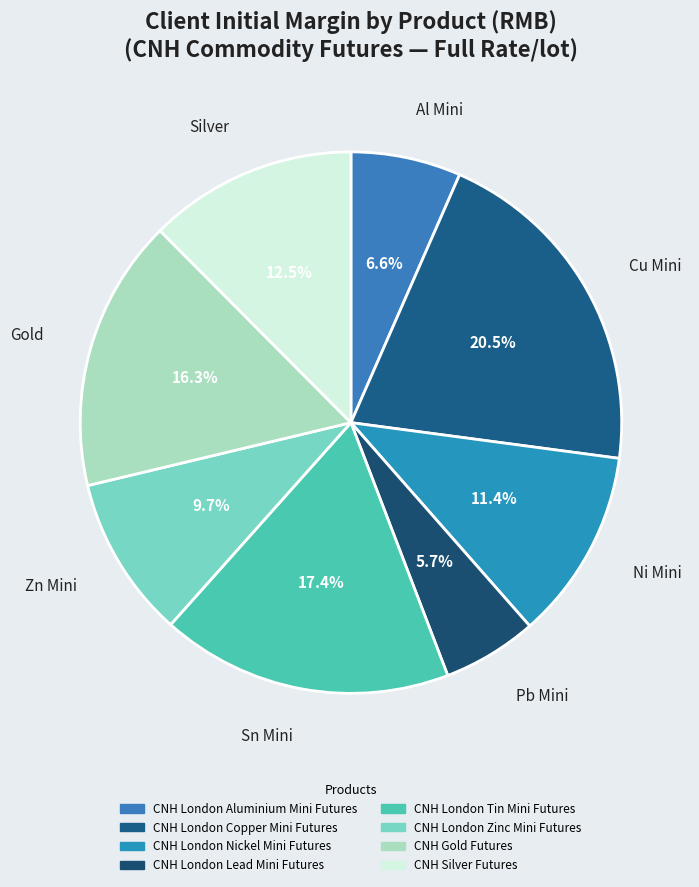

Is it true that CNH Gold Futures is 16% of the pie?

True